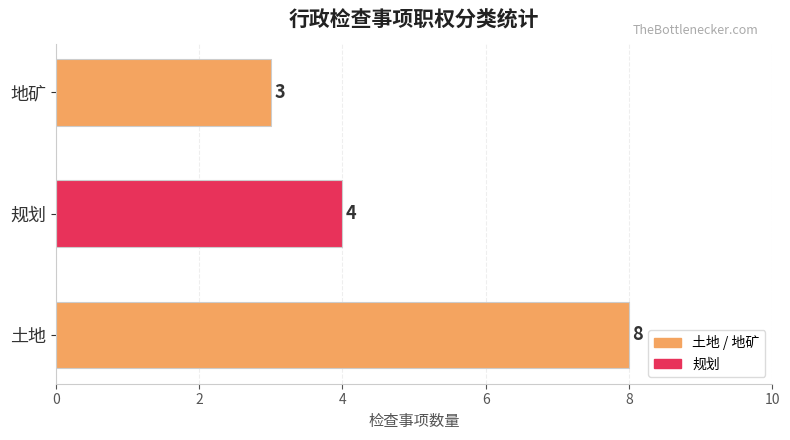

Approximately how many times larger is the value at 规划 compared to 地矿?

1.3